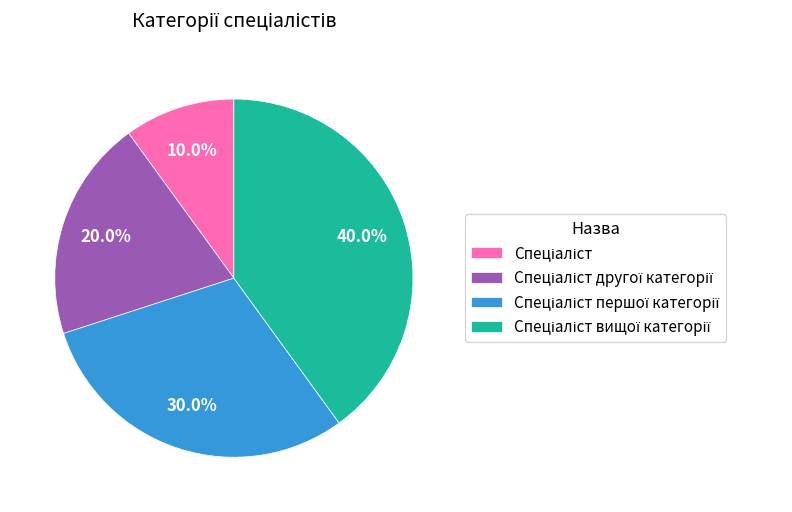

Is there any slice that represents more than half of the pie?

No